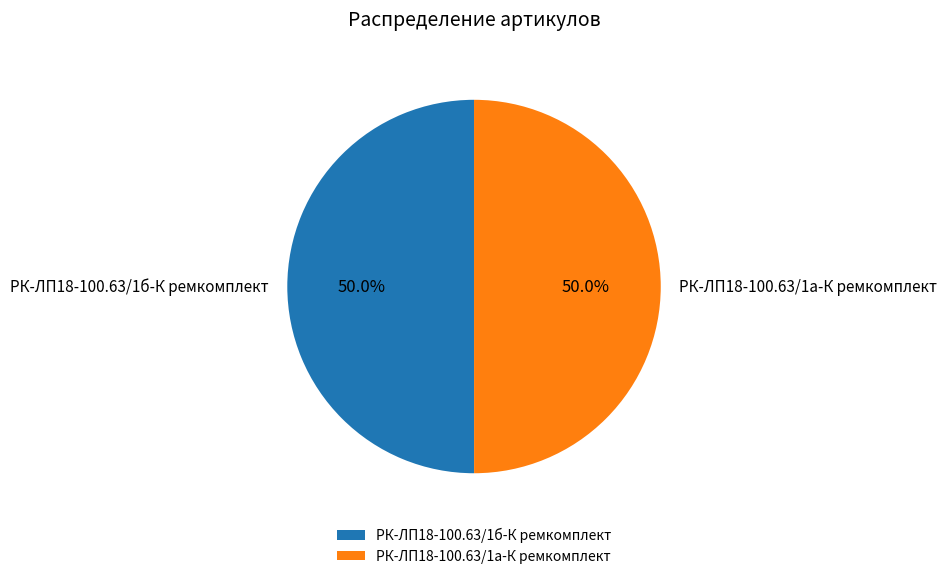

True or false: РК-ЛП18-100.63/1а-К ремкомплект accounts for 36% of the total.

False